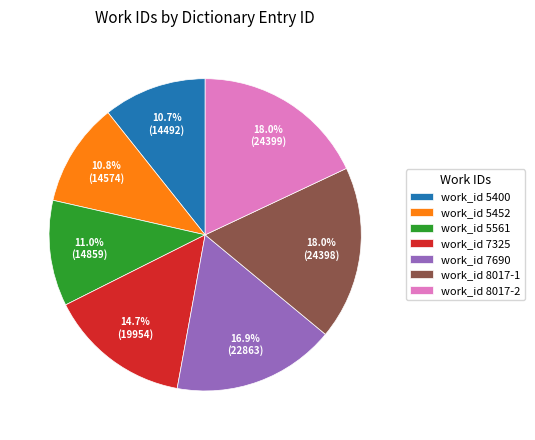

To the nearest percent, what is the difference between the largest and smallest slice percentages?

7%